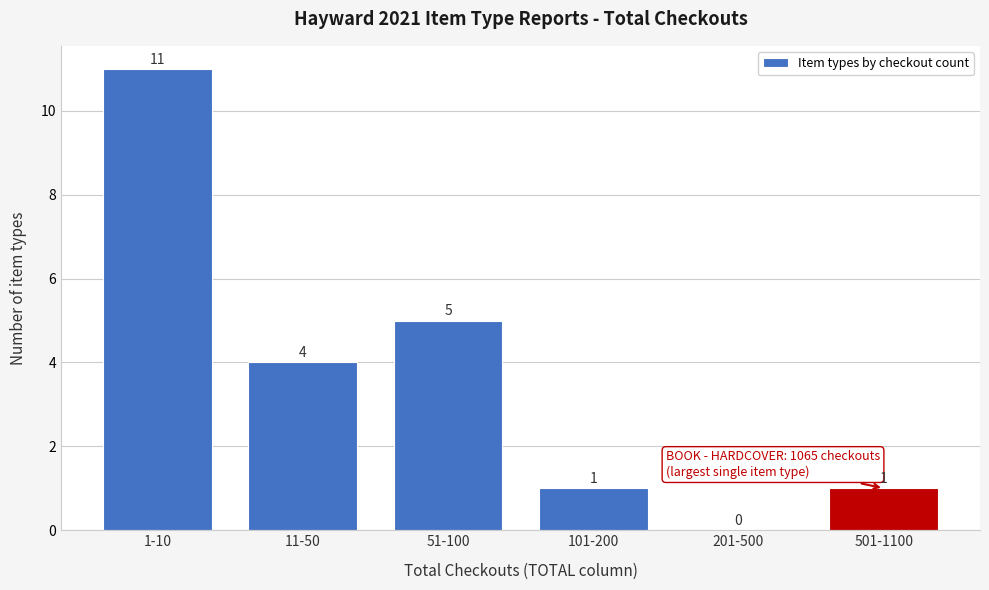

Reading right to left, what are all the values shown in this chart?

501-1100=1	201-500=0	101-200=1	51-100=5	11-50=4	1-10=11